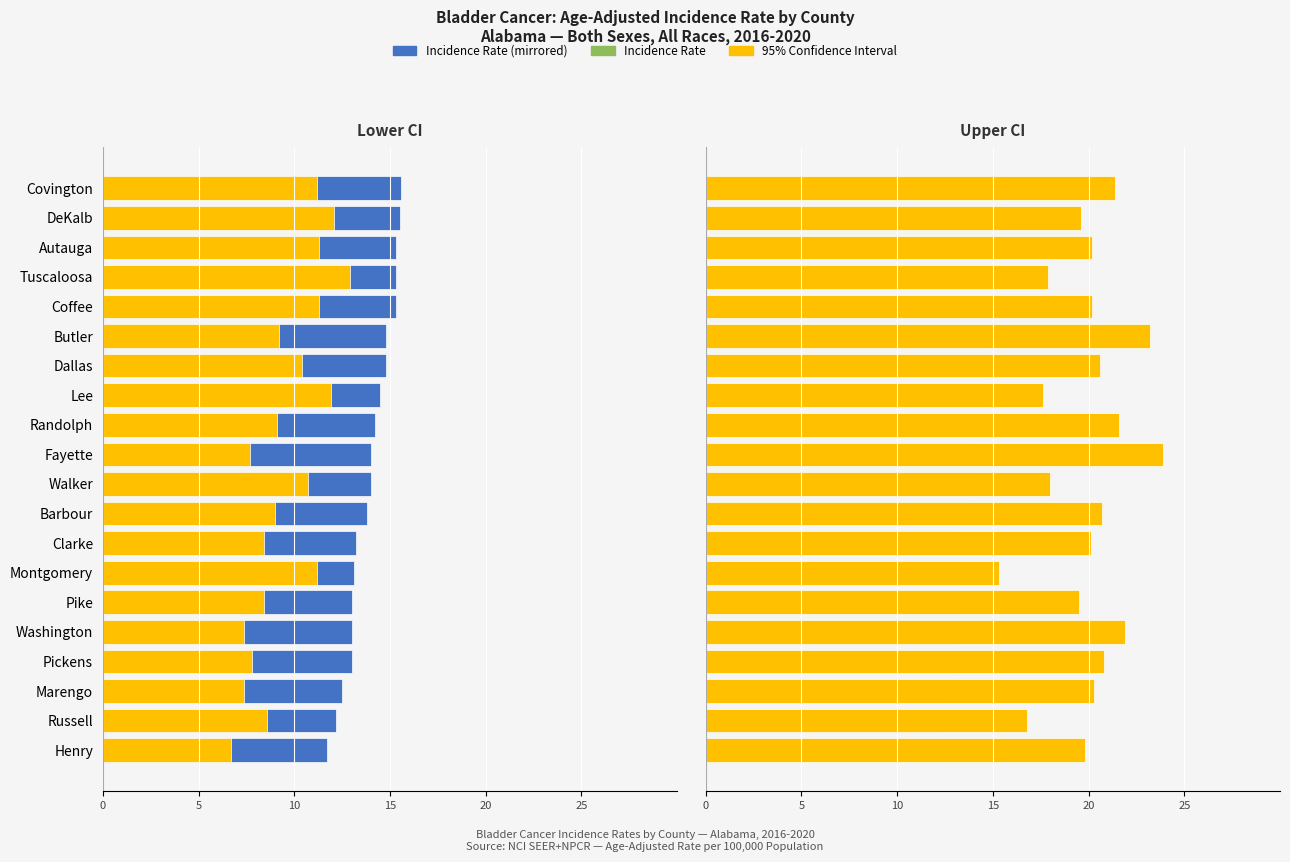

Reading left to right, list all the values displayed in this chart.

Lower Bound Rate (mirrored): -11.7	-12.2	-12.5	-13.0	-13.0	-13.0	-13.1	-13.2	-13.8	-14.0	-14.0	-14.2	-14.5	-14.8	-14.8	-15.3	-15.3	-15.3	-15.5	-15.6
Lower 95% CI: -6.7	-8.6	-7.4	-7.8	-7.4	-8.4	-11.2	-8.4	-9.0	-10.7	-7.7	-9.1	-11.9	-10.4	-9.2	-11.3	-12.9	-11.3	-12.1	-11.2
Incidence Rate: 11.7	12.2	12.5	13.0	13.0	13.0	13.1	13.2	13.8	14.0	14.0	14.2	14.5	14.8	14.8	15.3	15.3	15.3	15.5	15.6
Upper 95% CI: 19.8	16.8	20.3	20.8	21.9	19.5	15.3	20.1	20.7	18.0	23.9	21.6	17.6	20.6	23.2	20.2	17.9	20.2	19.6	21.4